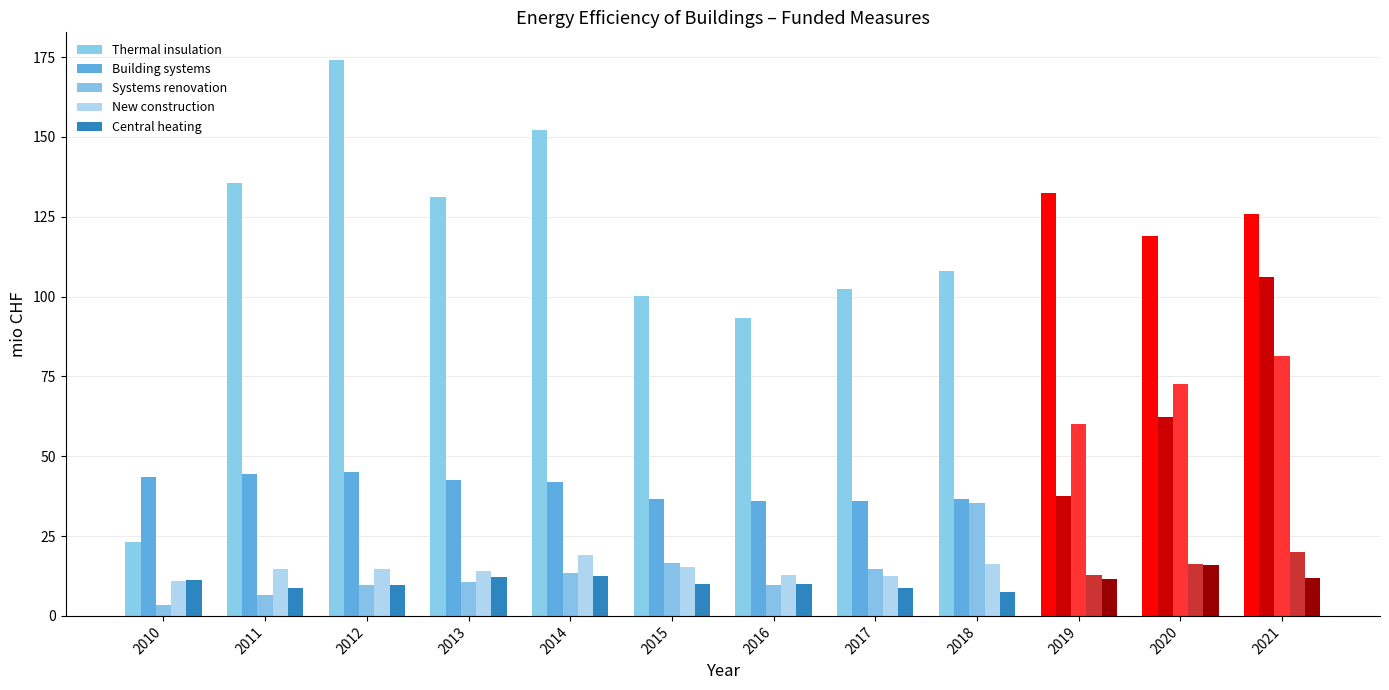

Where does the New construction series first go above 14?

2011